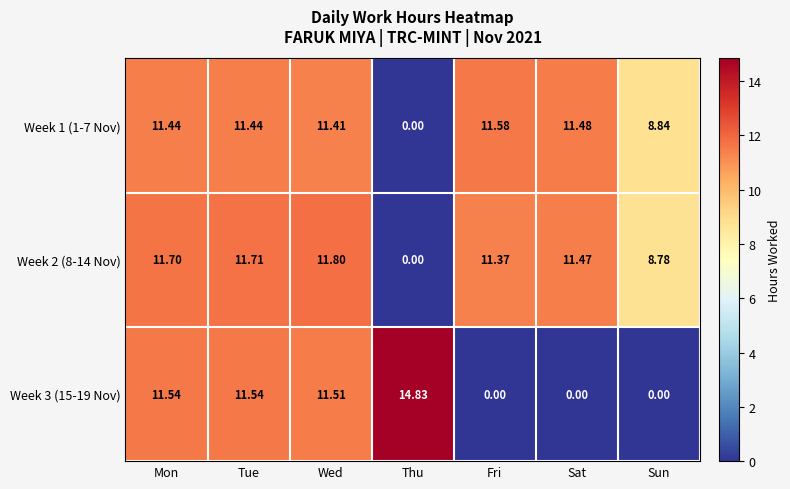

Is the value of Week 3 (15-19 Nov) at Mon greater than the value of Week 1 (1-7 Nov) at Fri?

No